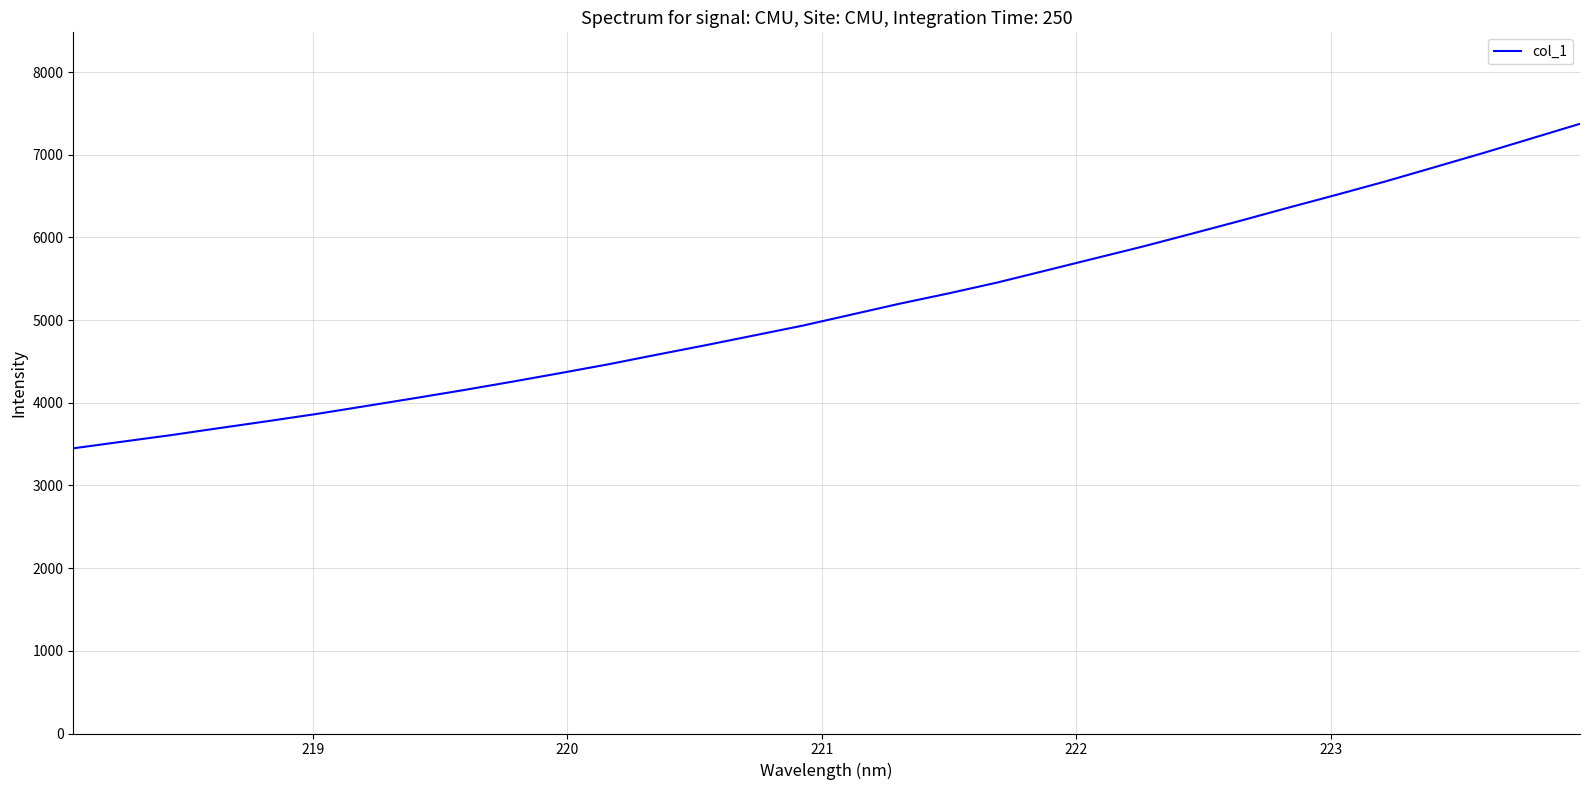

What is the smallest value displayed?

3449.7